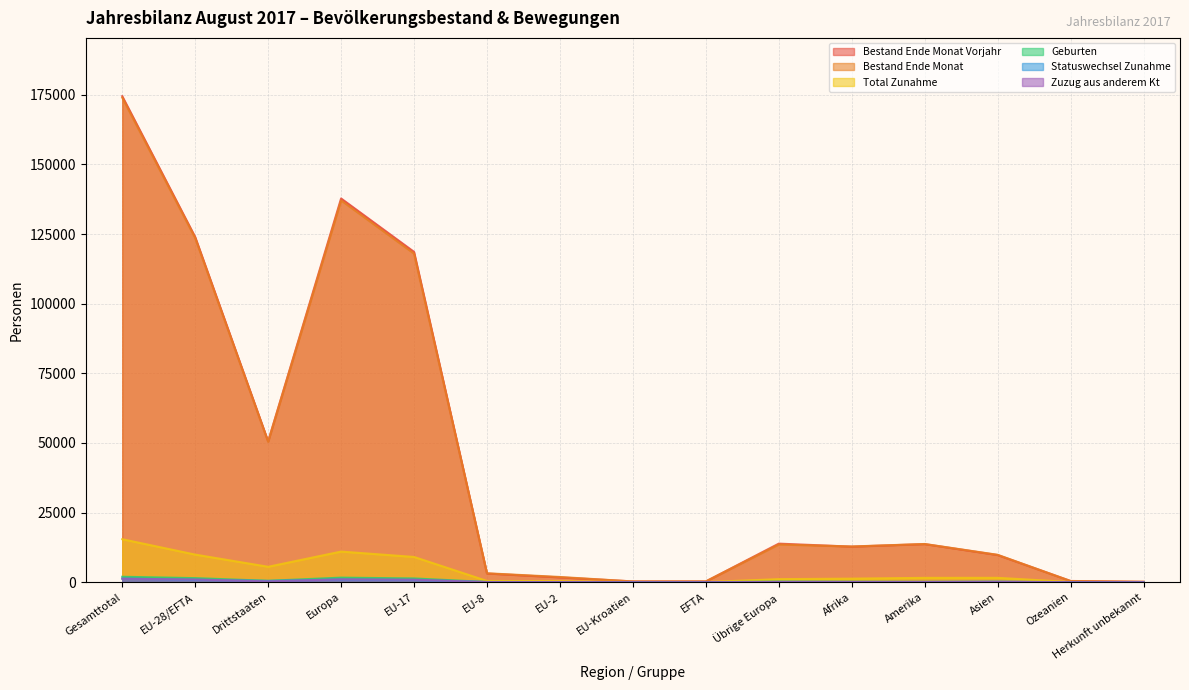

Where is the first local maximum for Zuzug aus anderem Kt?

Europa